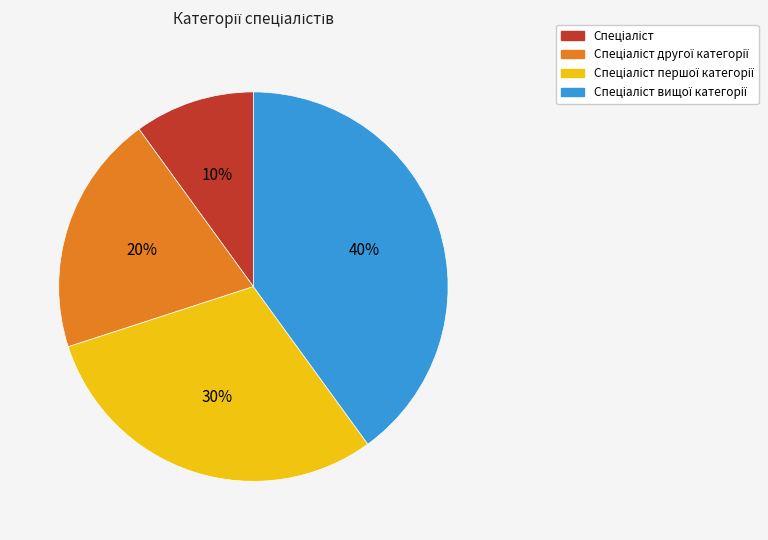

Is there any slice that represents more than half of the pie?

No